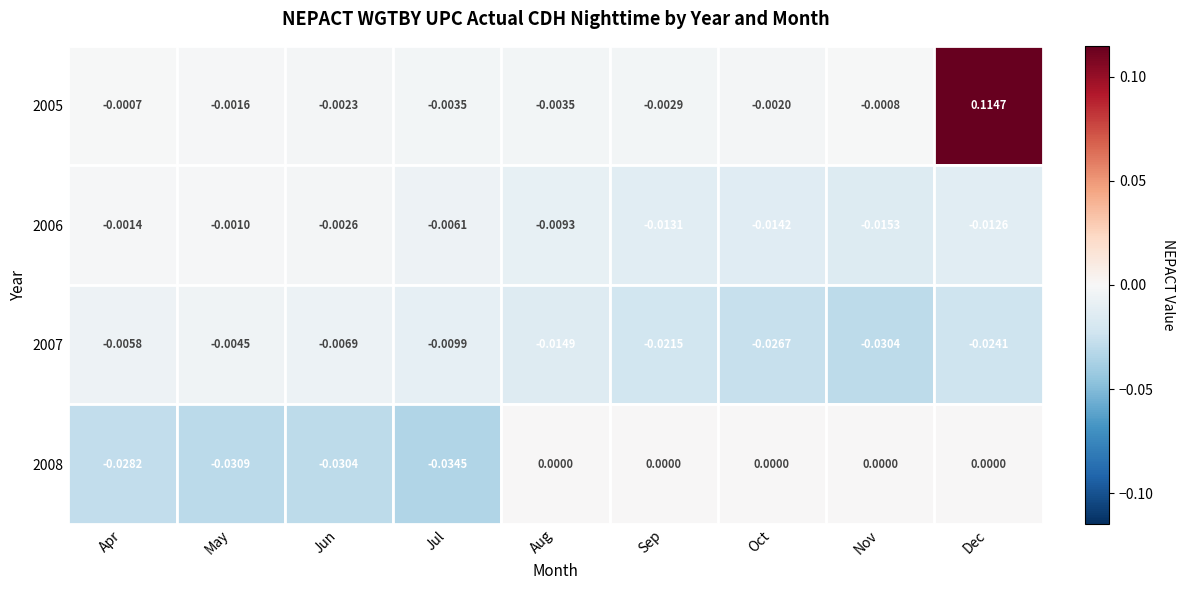

What is the sum of all 2008 values?

-0.1